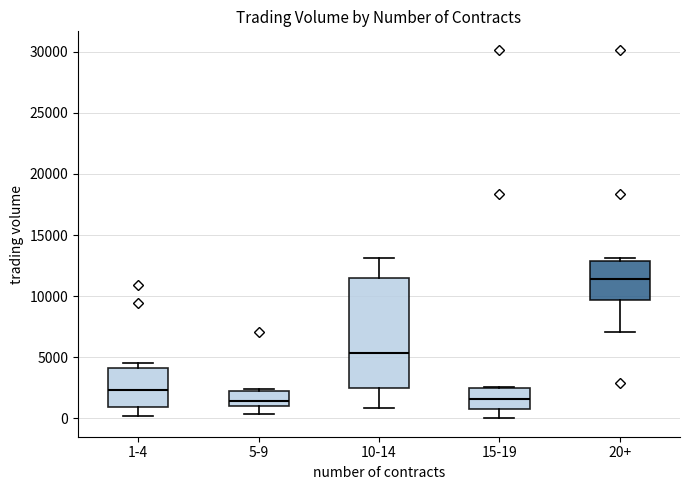

Reading left to right, read every box against the y-axis: the position of its median line, the range the box covers, and the ends of its whiskers. The values are not printed on the chart, so give them approximately, as read against the axis.

1-4: median 2500, box 1000 to 4000, whiskers 0 to 4500
5-9: median 1500, box 1000 to 2000, whiskers 500 to 2500
10-14: median 5500, box 2500 to 11500, whiskers 1000 to 13000
15-19: median 1500, box 500 to 2500, whiskers 0 to 2500
20+: median 11500, box 9500 to 13000, whiskers 7000 to 13000 (just above the box's upper edge)